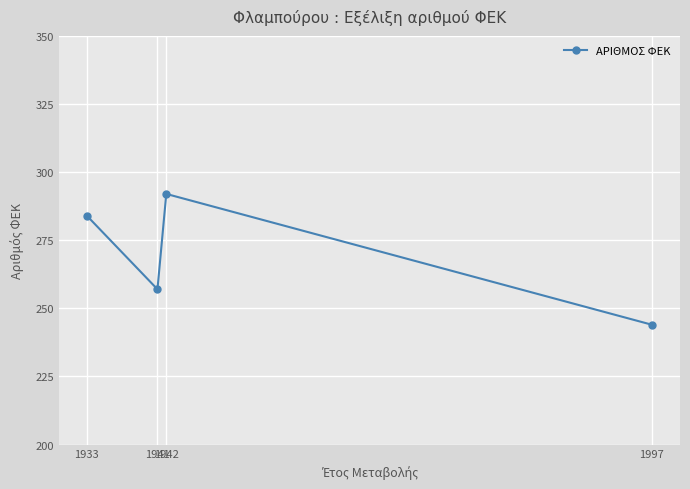

The chart shows a value of 292 at 1942. True or false?

True